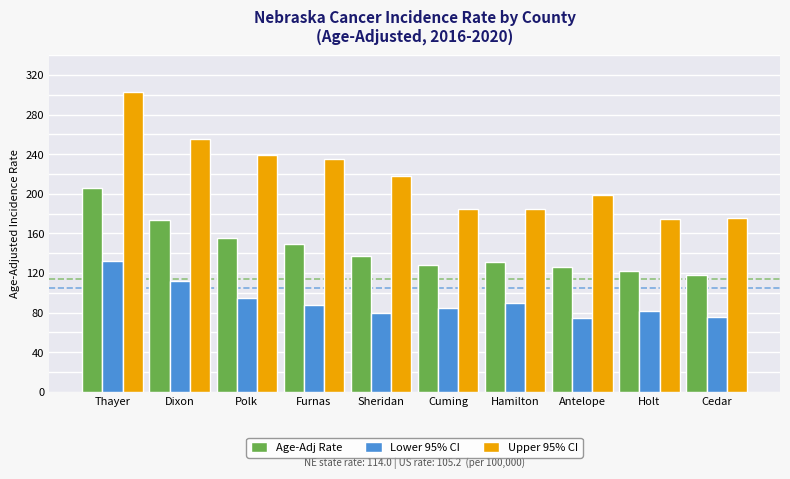

Which category has the highest value across all series?

Thayer